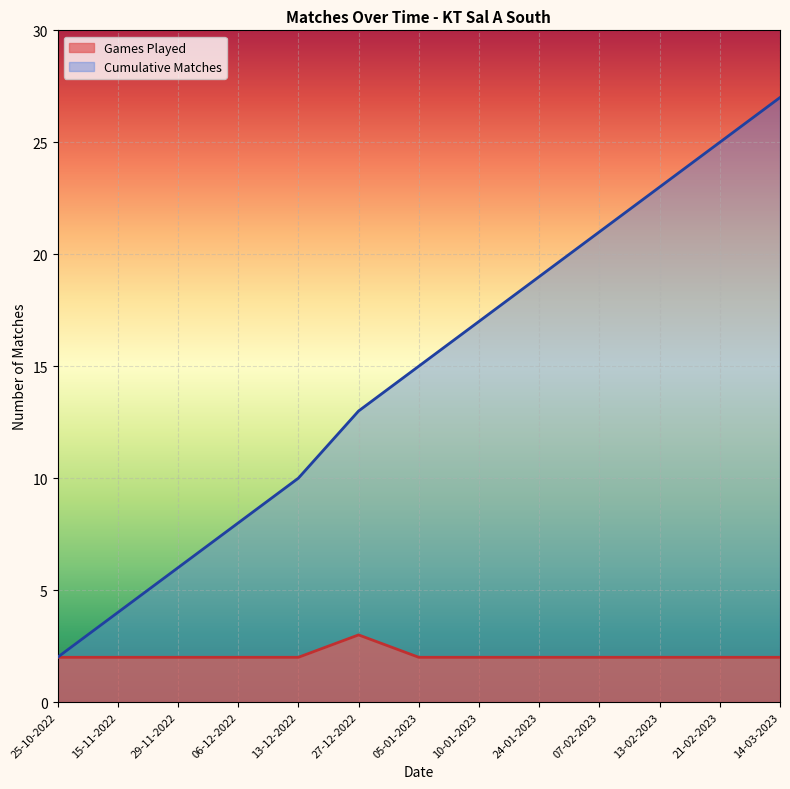

What position from the left is 13-02-2023?

11